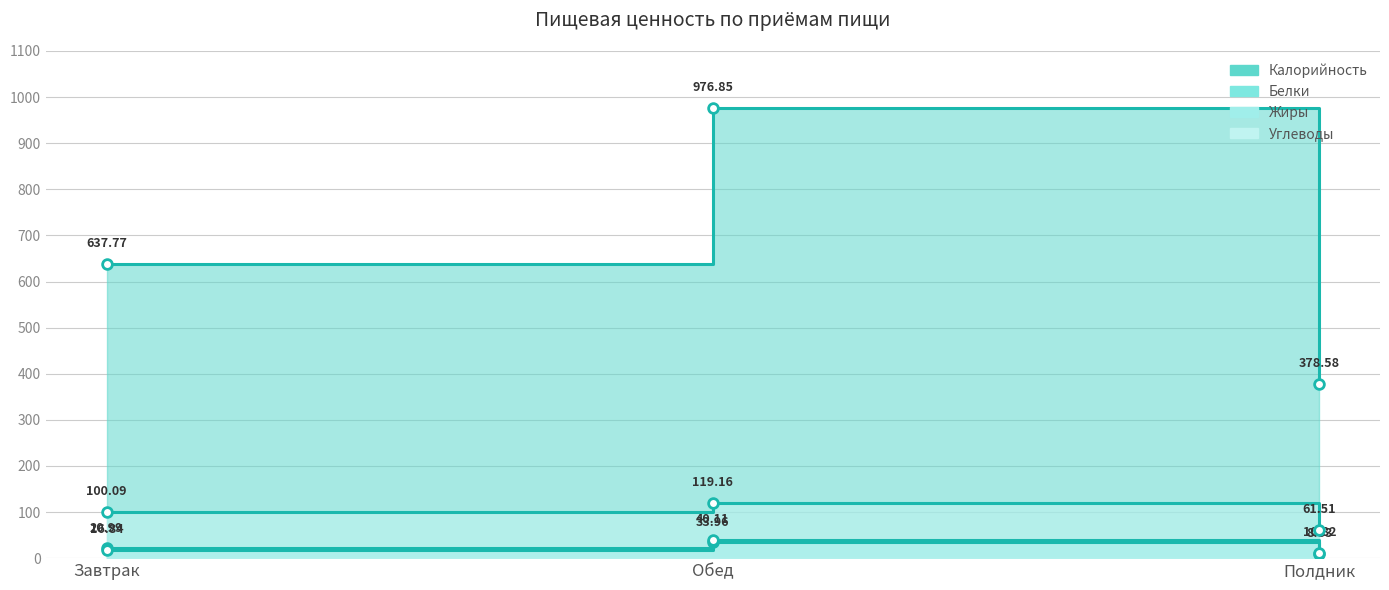

What position from the right is Полдник?

1